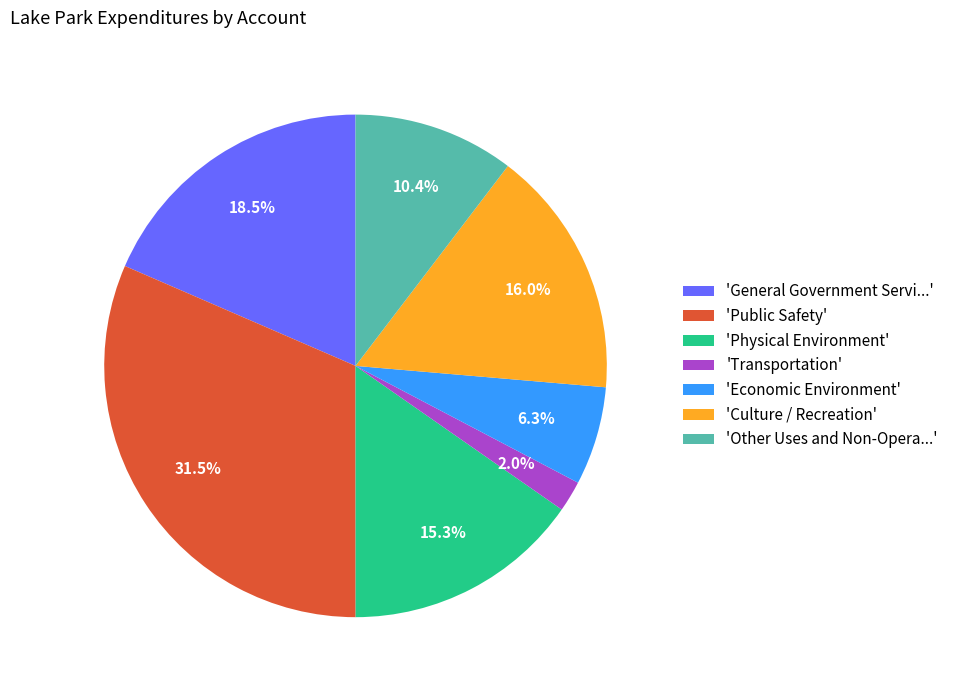

How many slices are in this pie chart?

7